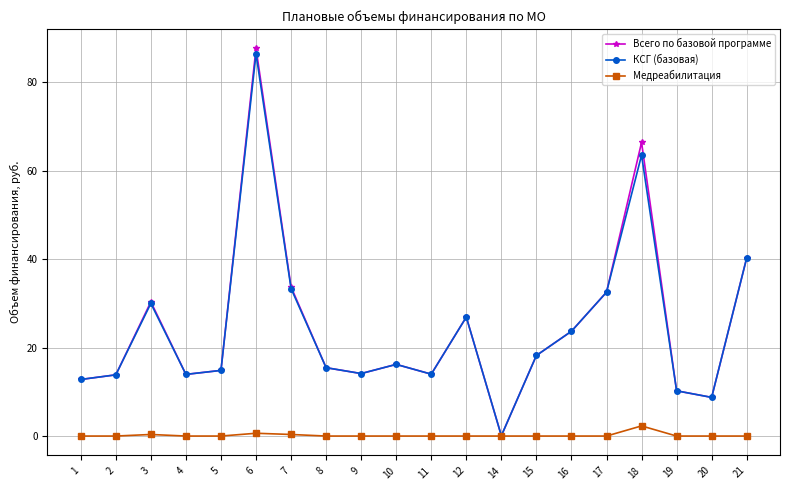

How many interior local valleys does the КСГ (базовая) series have?

5